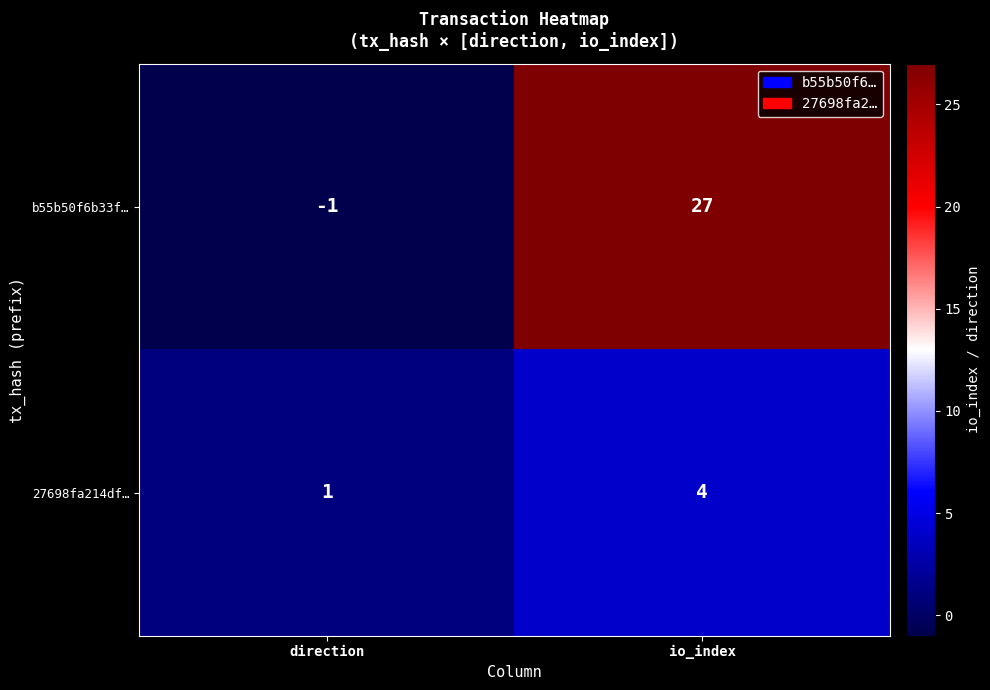

Rank the series by their maximum value, from lowest to highest.

27698fa214df…, b55b50f6b33f…